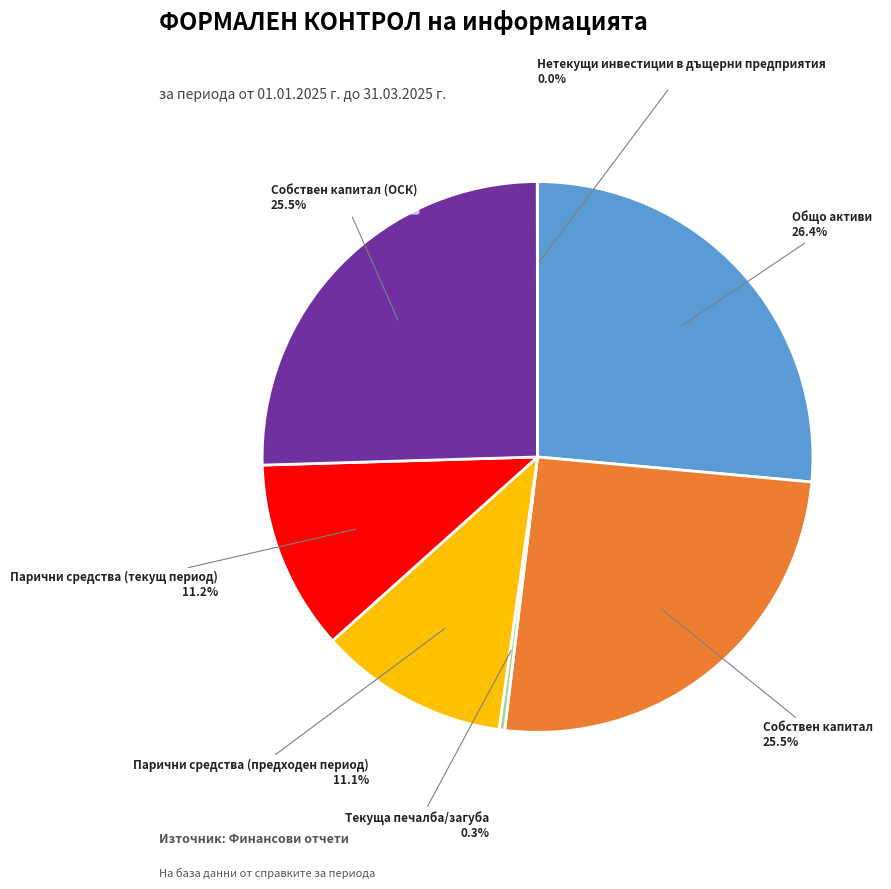

Is there a majority slice in this chart?

No